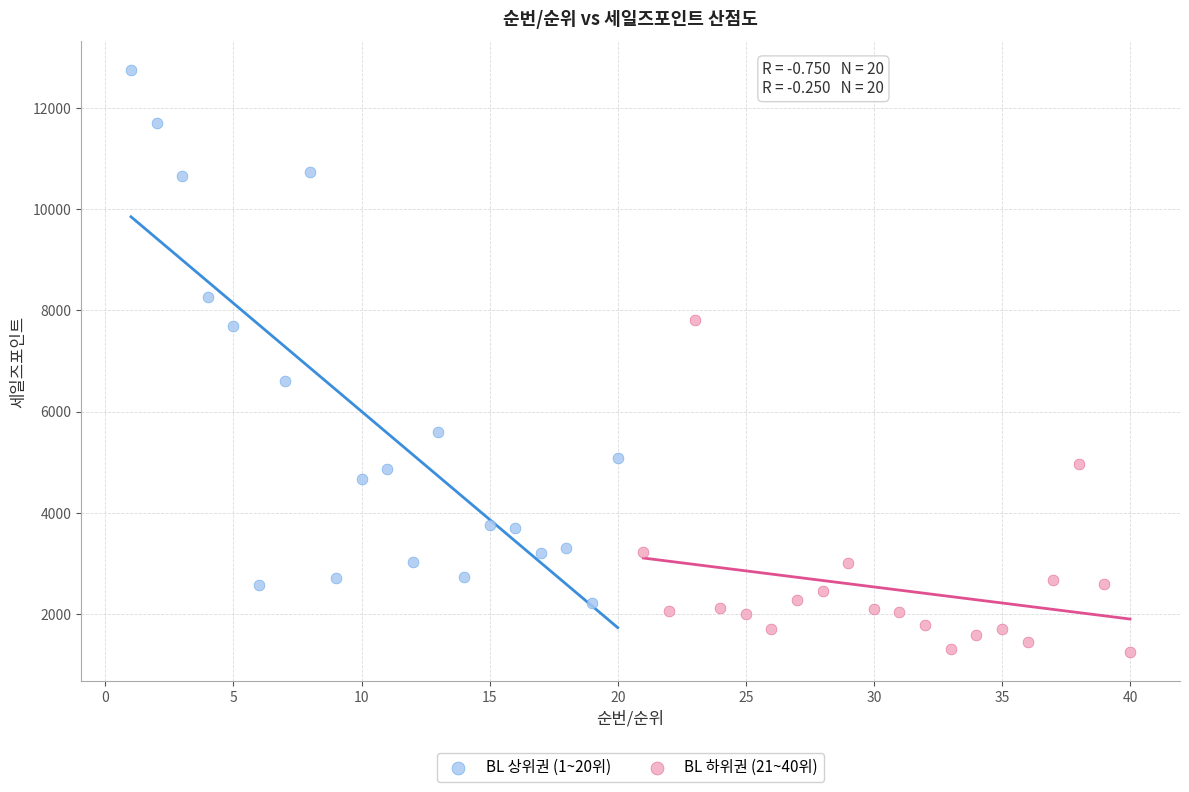

Which series reaches the minimum Y coordinate?

BL 하위권 (21~40위)